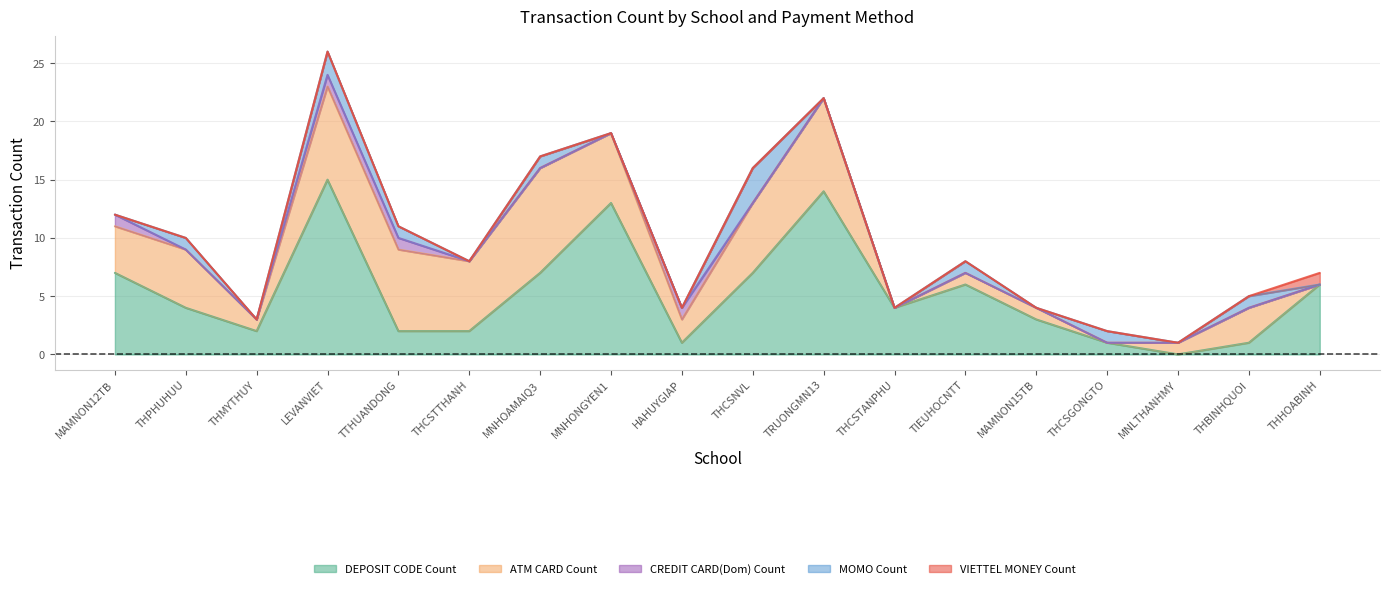

The value of DEPOSIT CODE Count at MNLTHANHMY is 0. True or false?

True